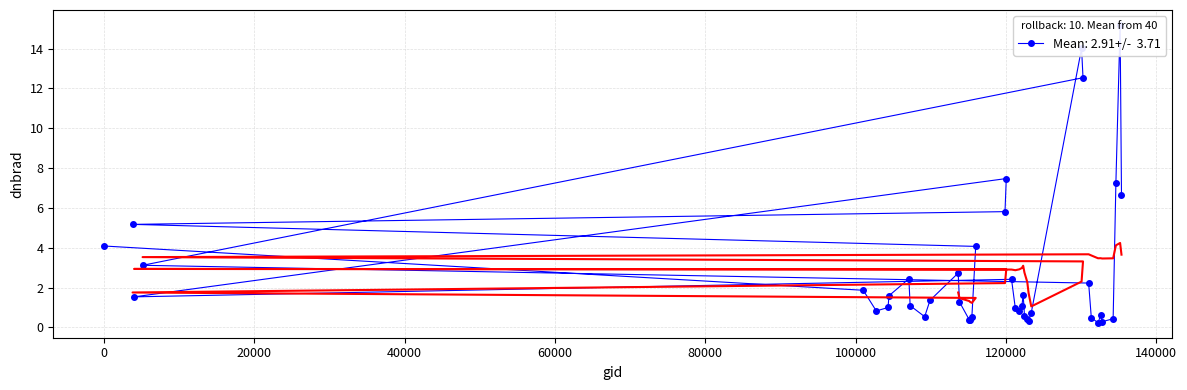

How many values exceed 1?

24